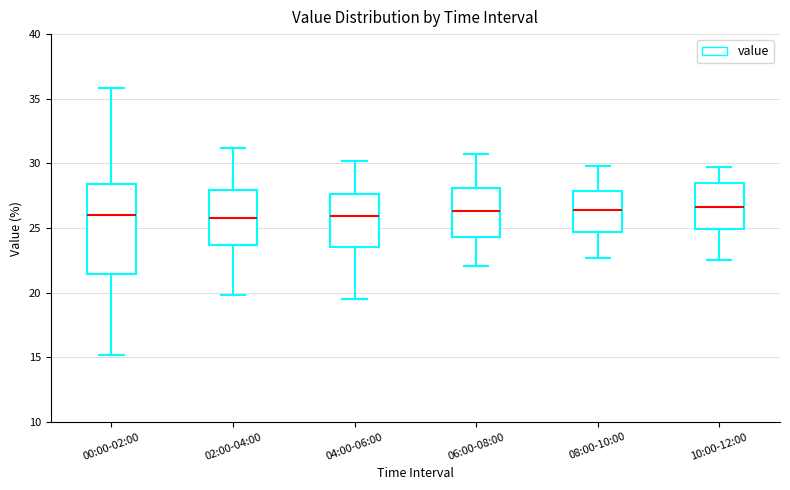

Where does the upper whisker of the box for 06:00-08:00 end on the y-axis? The values are not printed on the chart, so give them approximately, as read against the axis.

30.5